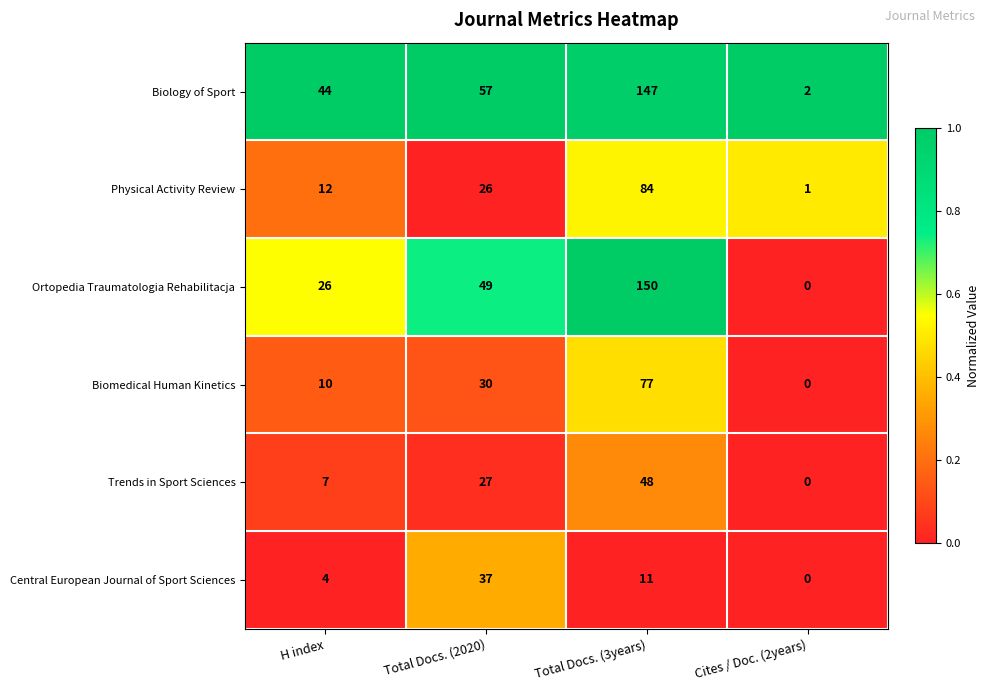

Which series has the widest spread of values?

Ortopedia Traumatologia Rehabilitacja